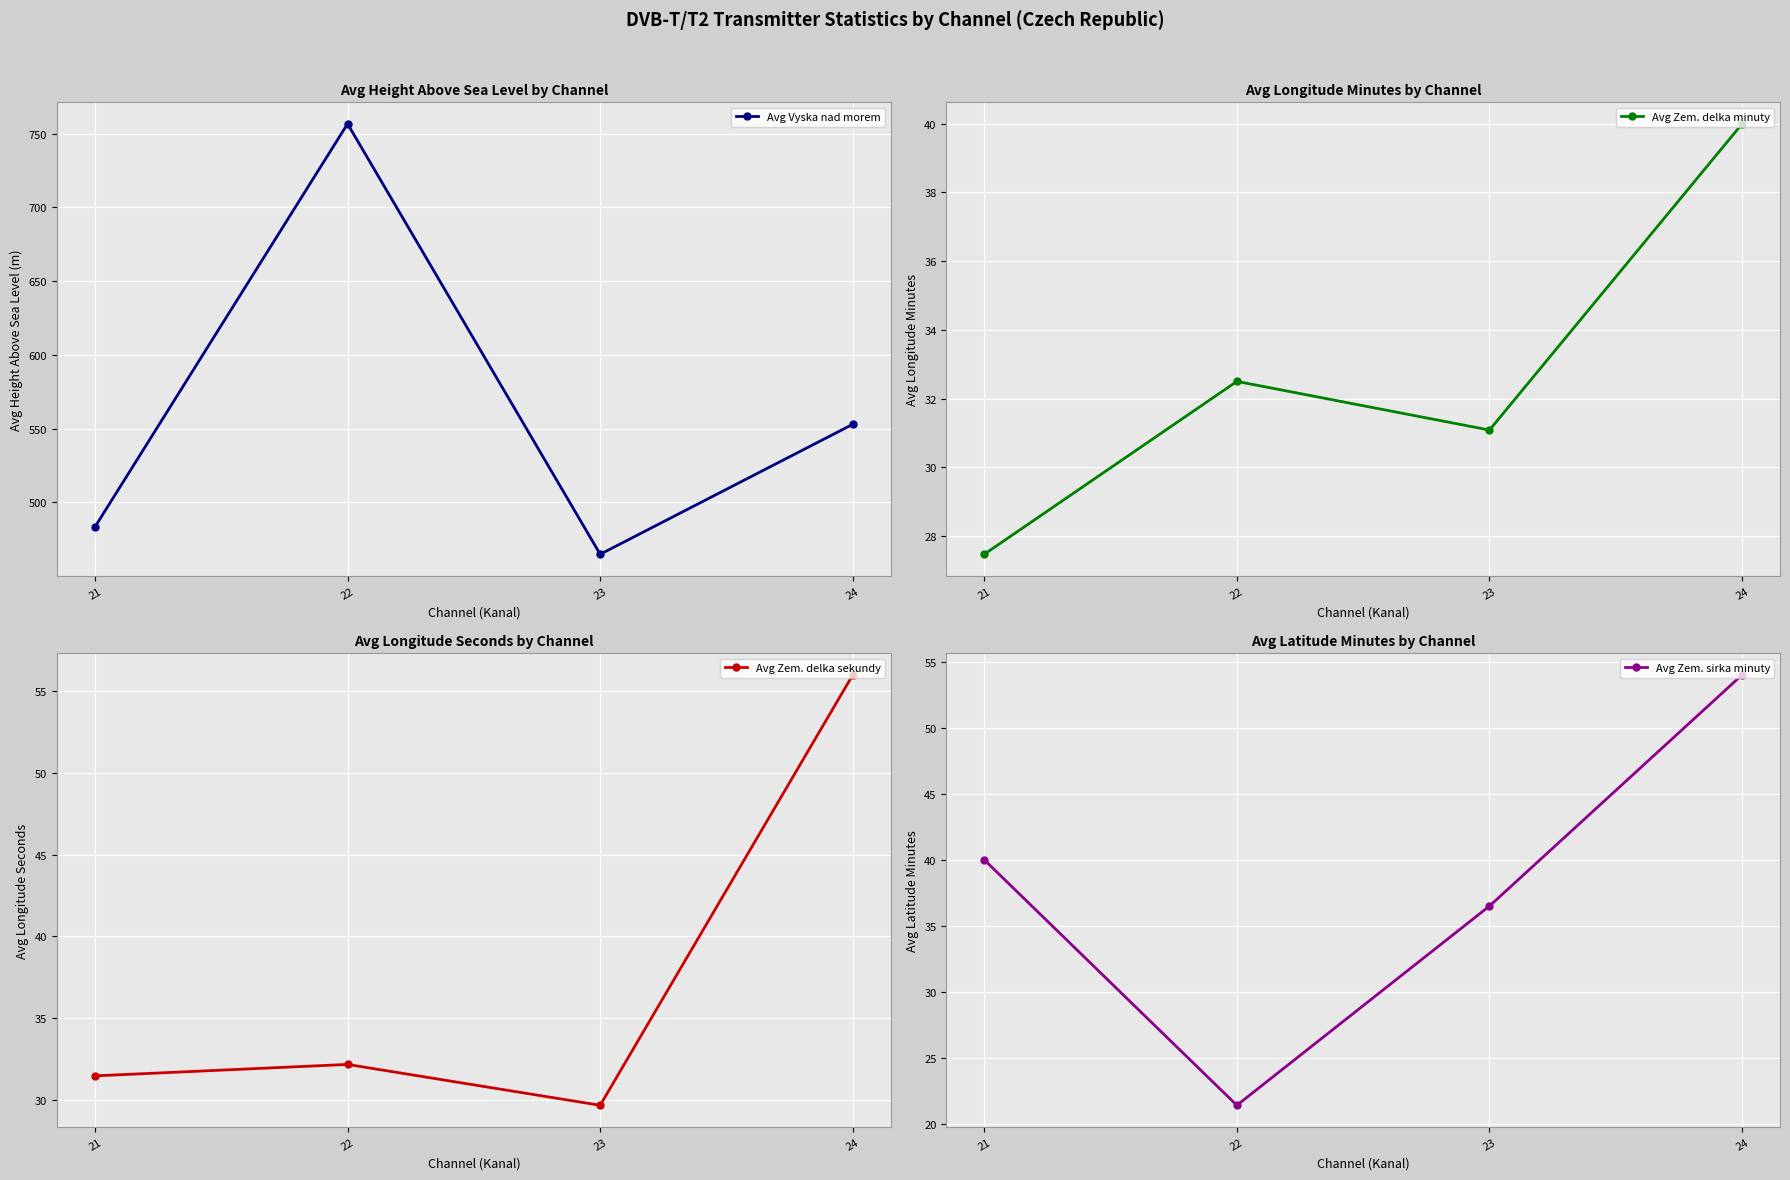

Is the value of Avg Zem. delka minuty at 21 greater than the value of Avg Zem. sirka minuty at 23?

No